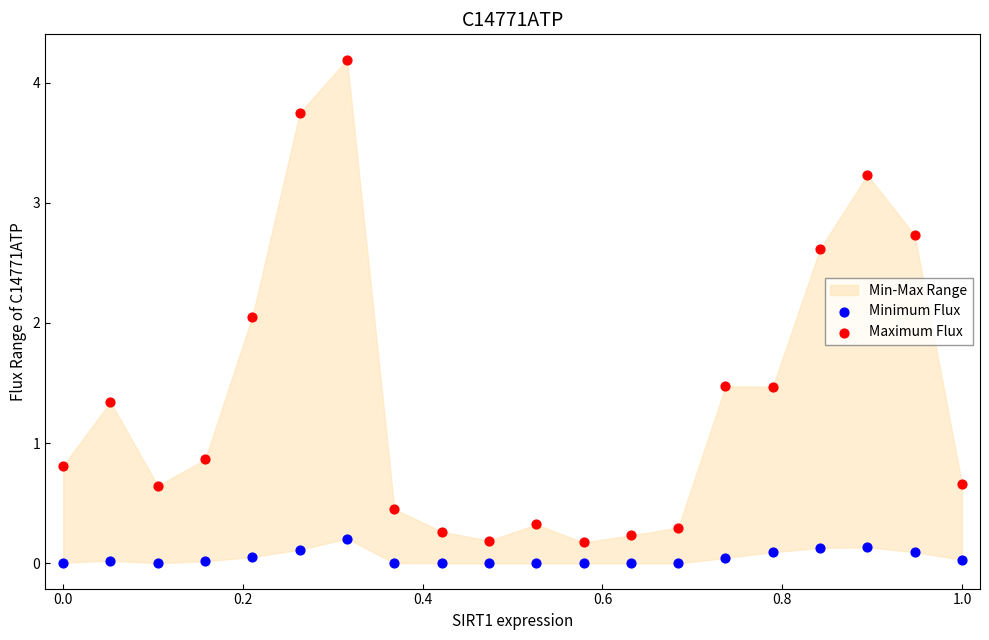

Across all data points, what is the range of Y values (max minus min)?

4.2